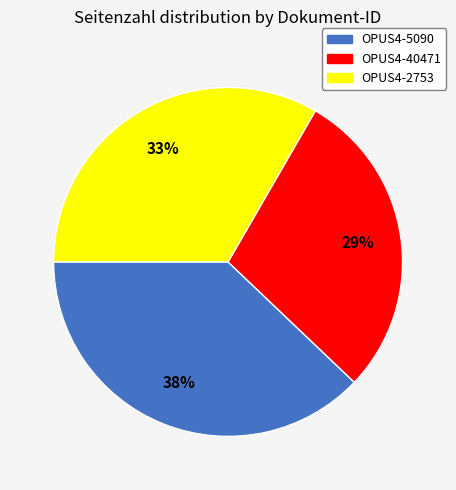

True or false: OPUS4-2753 accounts for 33% of the total.

True